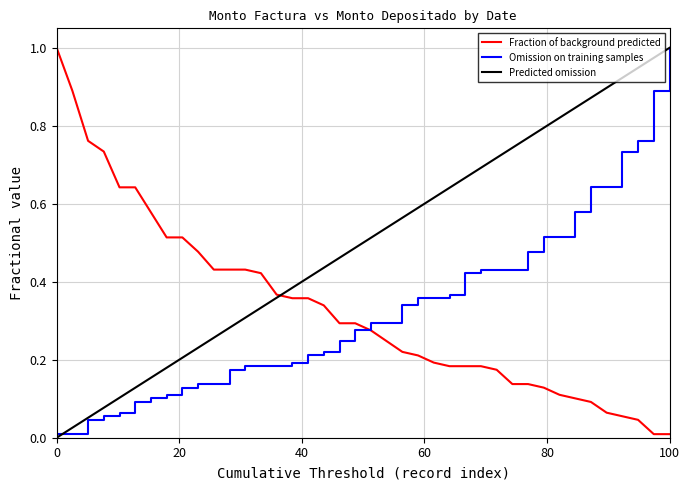

What is the sum of all Omission on training samples values?

13.2